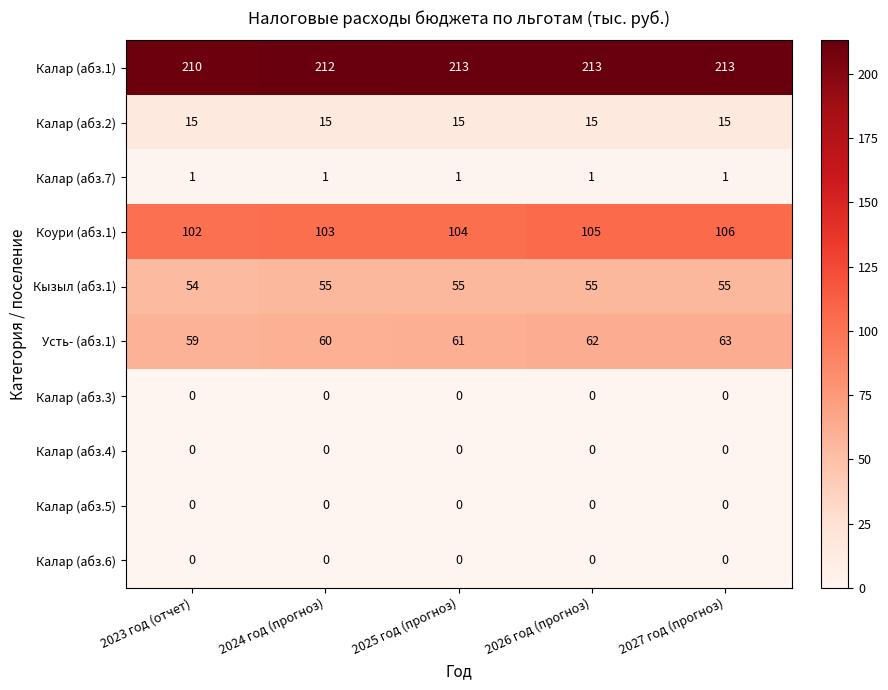

What is the total value across all series at 2026 год (прогноз)?

451